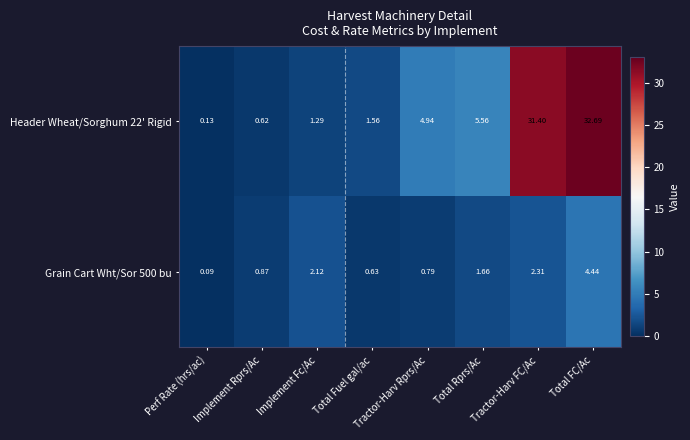

At which category is the sum across all series the highest?

Total FC/Ac